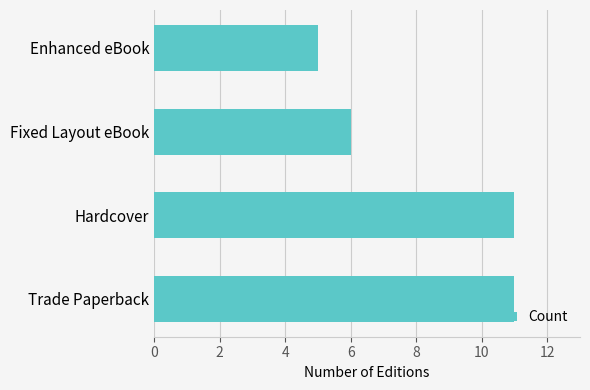

What is the difference between the maximum and minimum values?

6